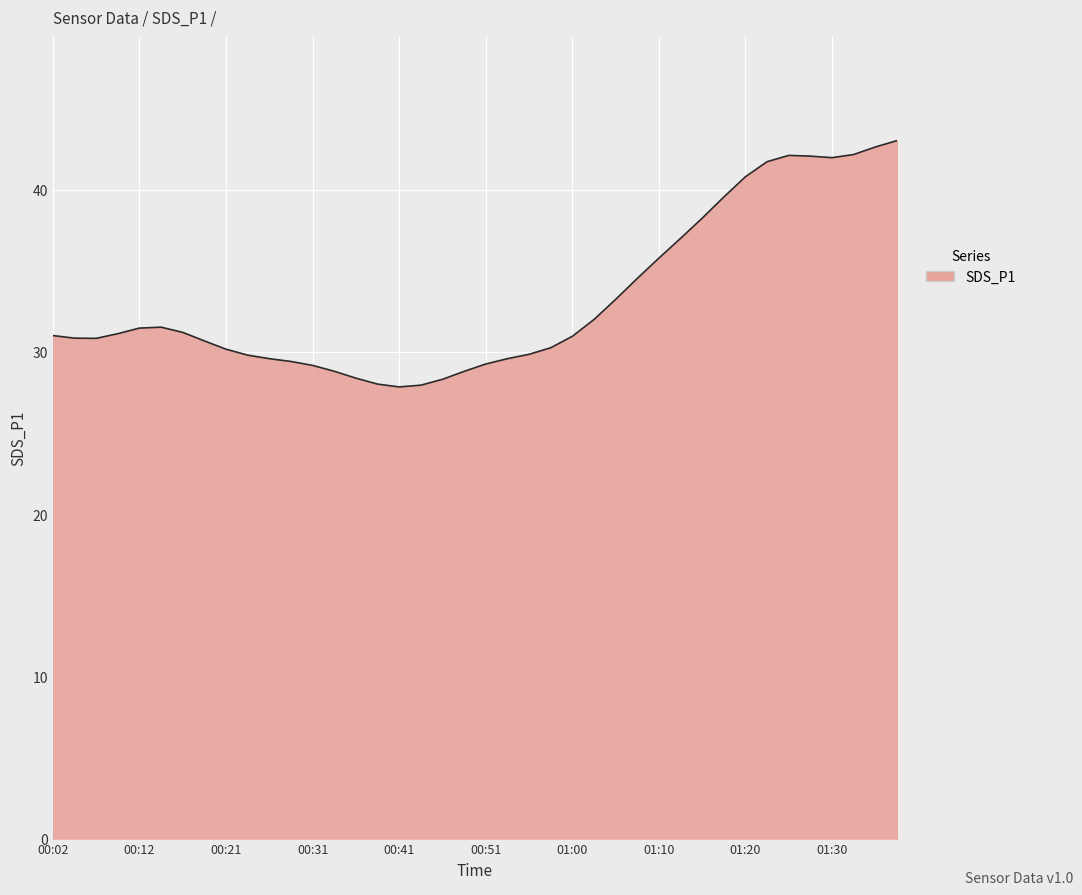

What is the difference between the maximum and minimum values?

15.2